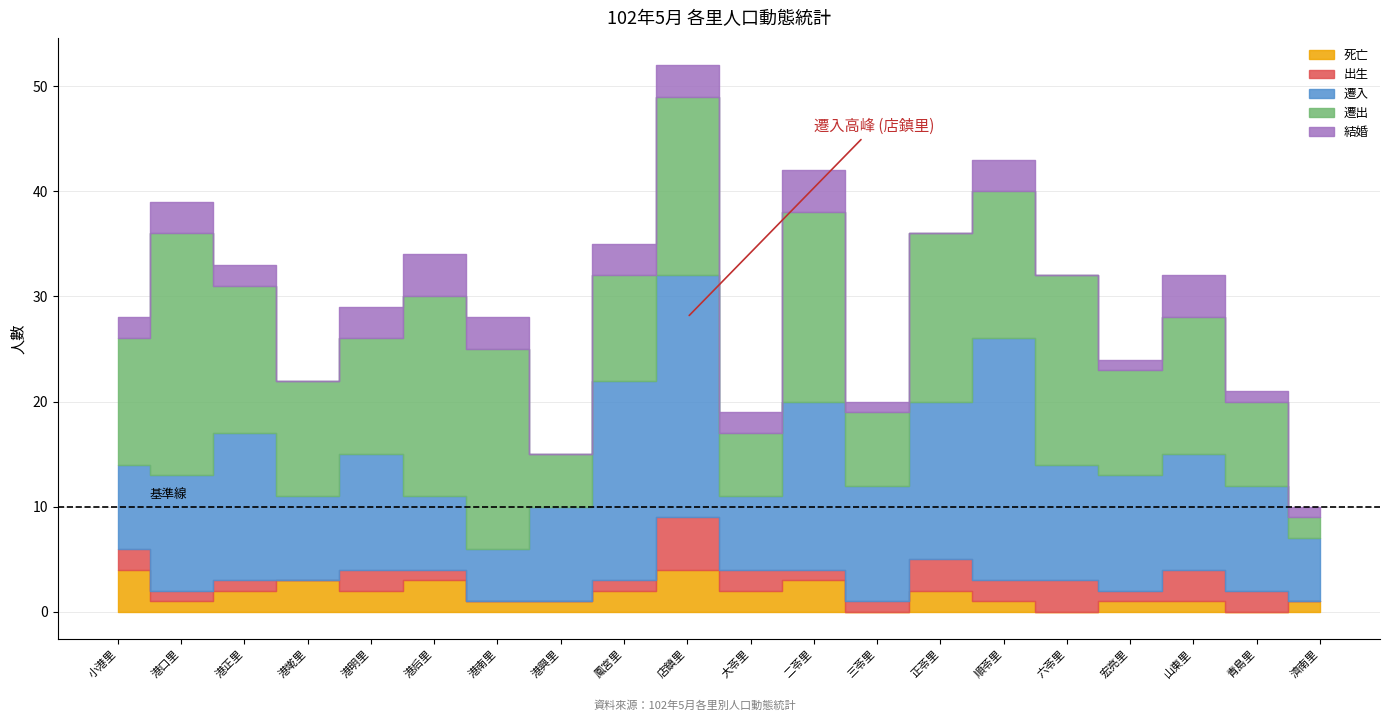

Where is 死亡 nearest to the value 2?

港正里